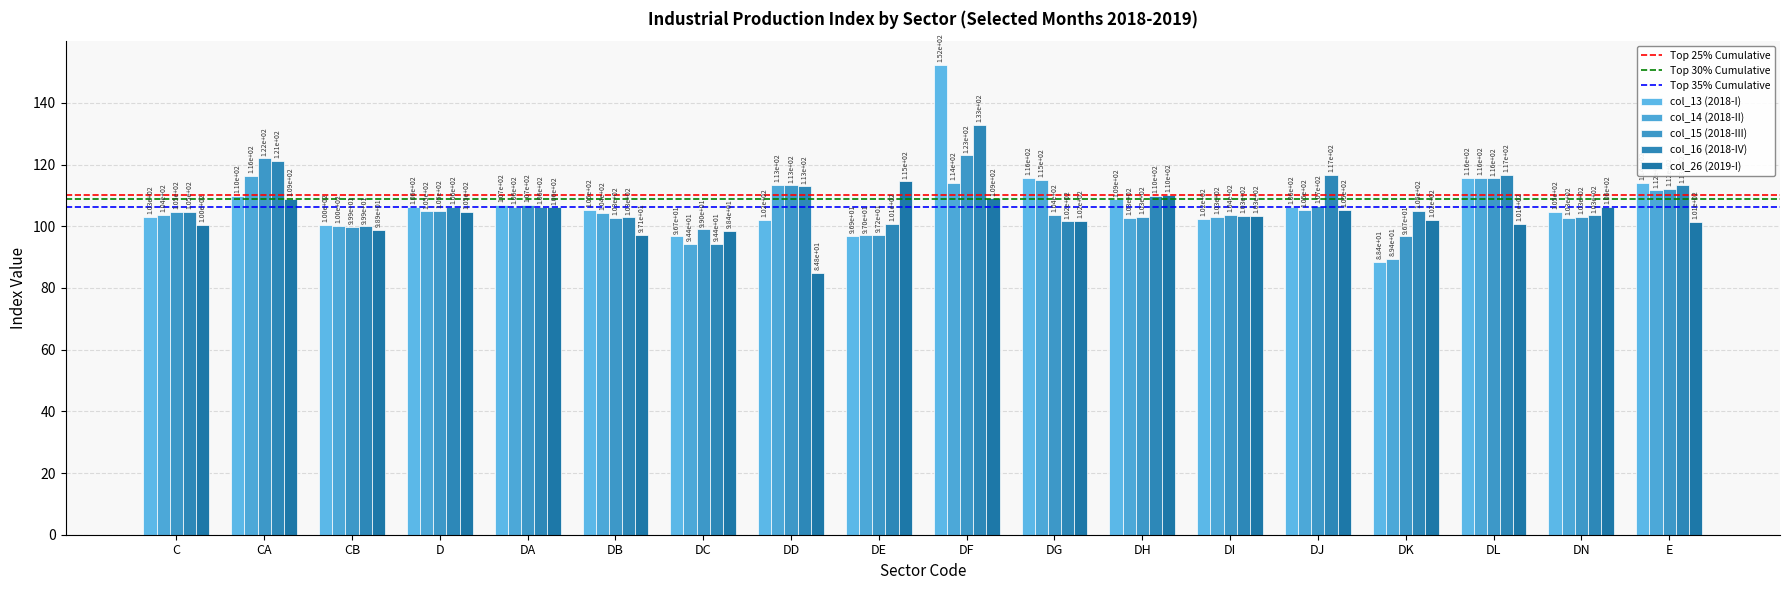

How many bars are there in total?

90